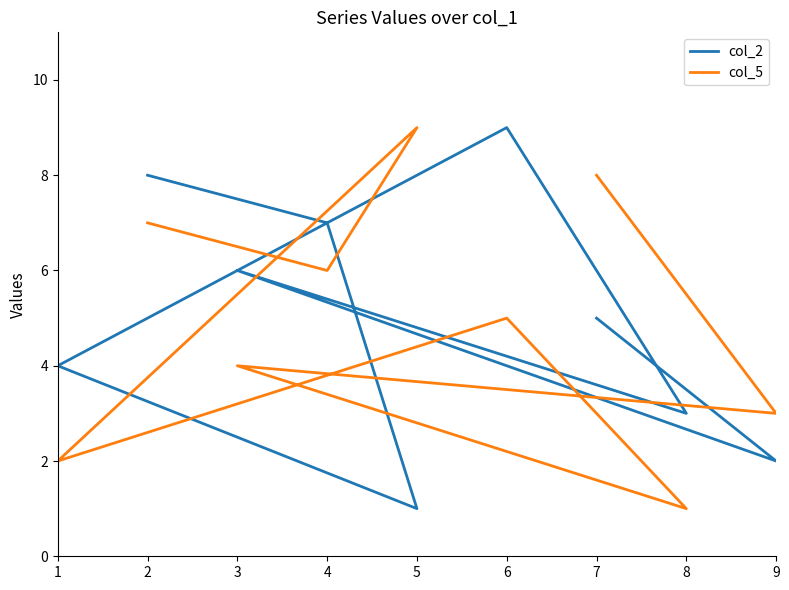

Which category has the highest value across all series?

6